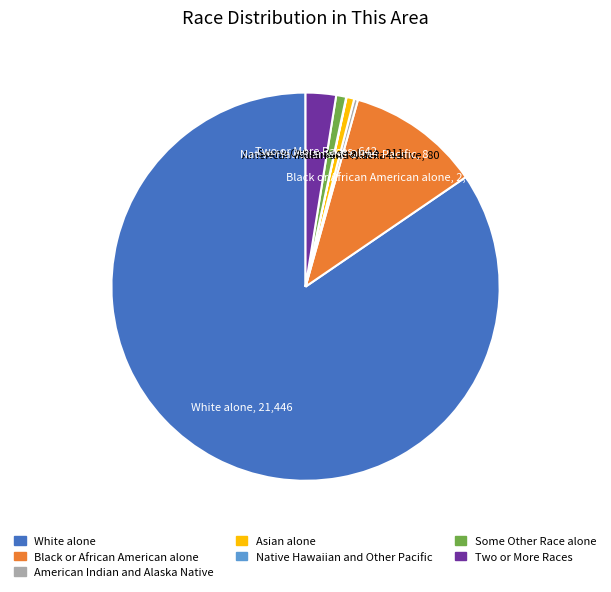

Is it true that Black or African American alone is 11% of the pie?

True